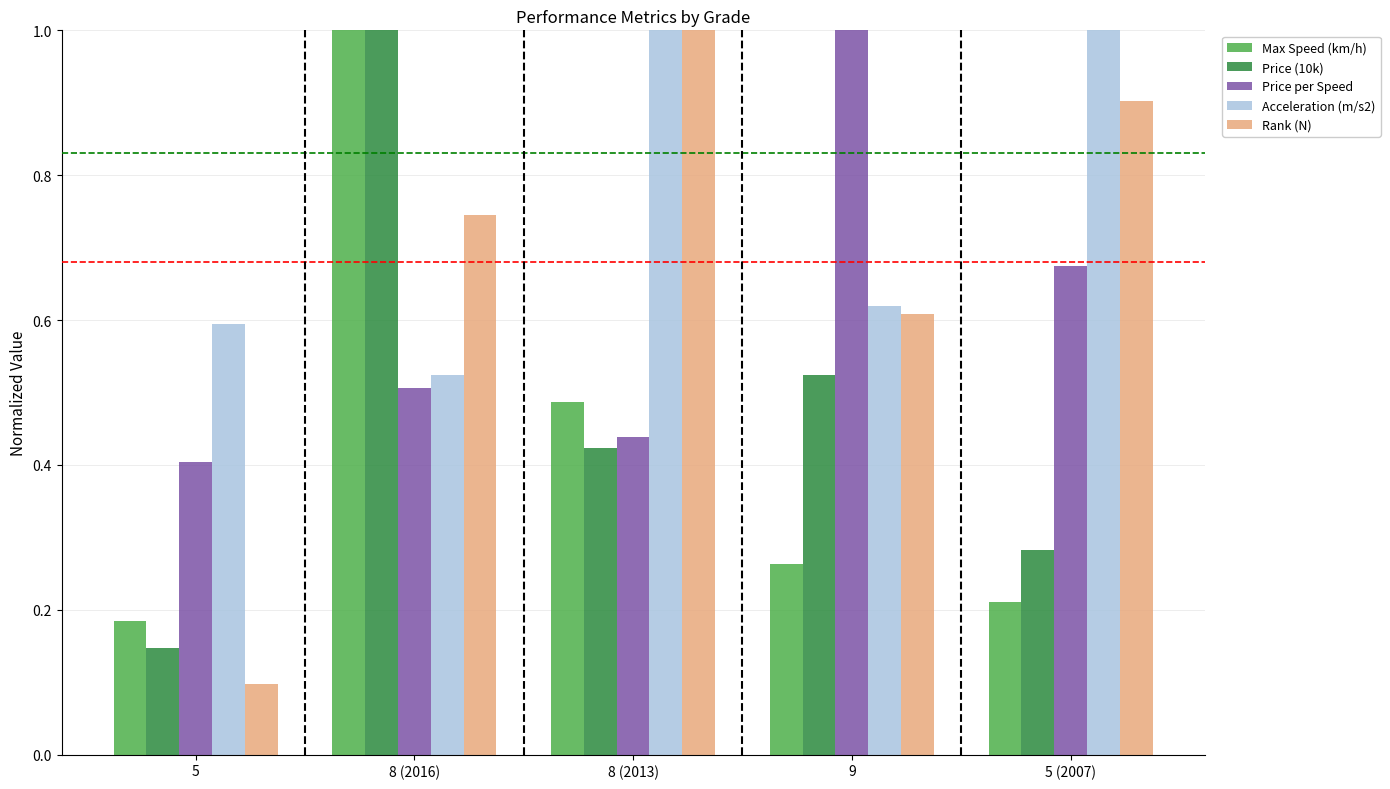

What are all the series names shown in the legend?

Max Speed (km/h), Price (10k), Price per Speed, Acceleration (m/s2), Rank (N)